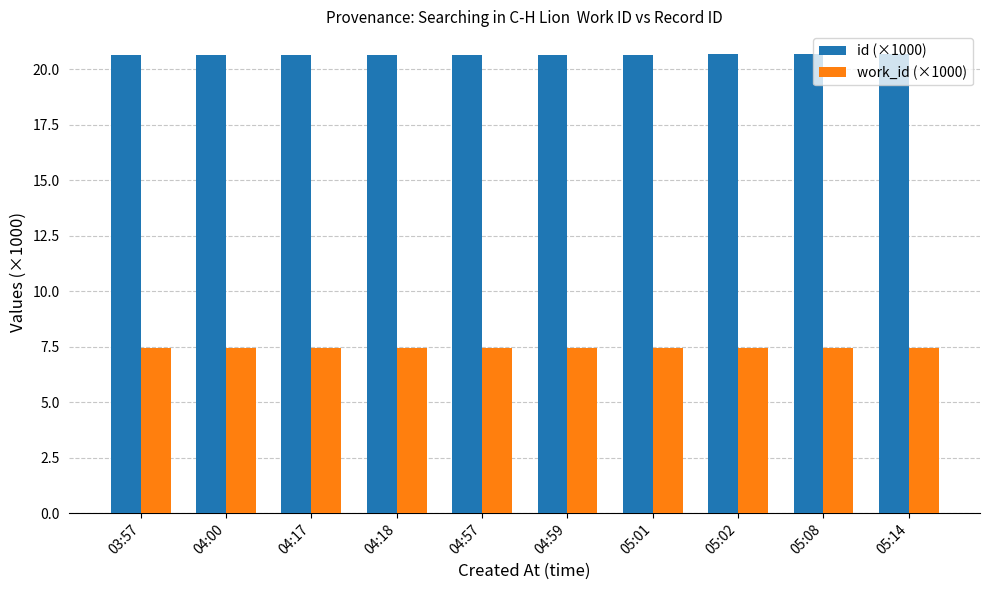

Is the value of id (×1000) at 04:18 greater than the value of work_id (×1000) at 04:00?

Yes